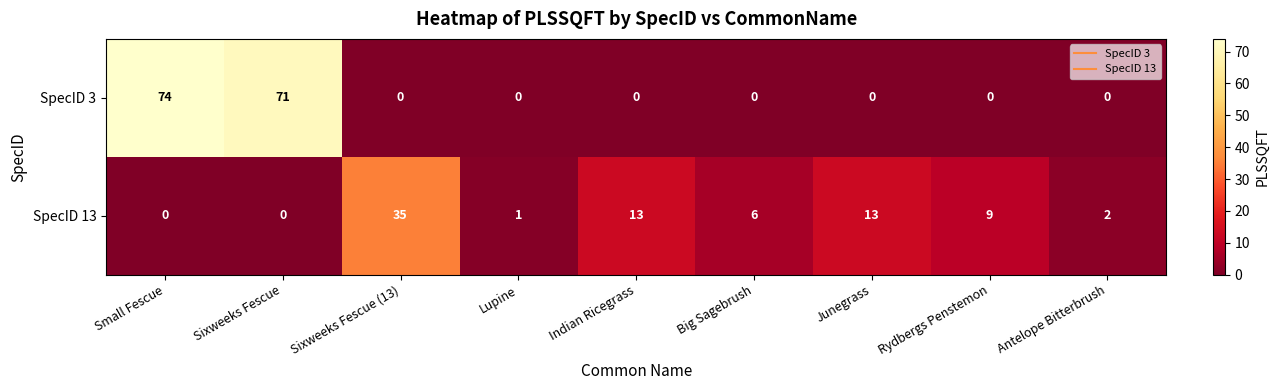

At how many categories does at least one series exceed 39?

2